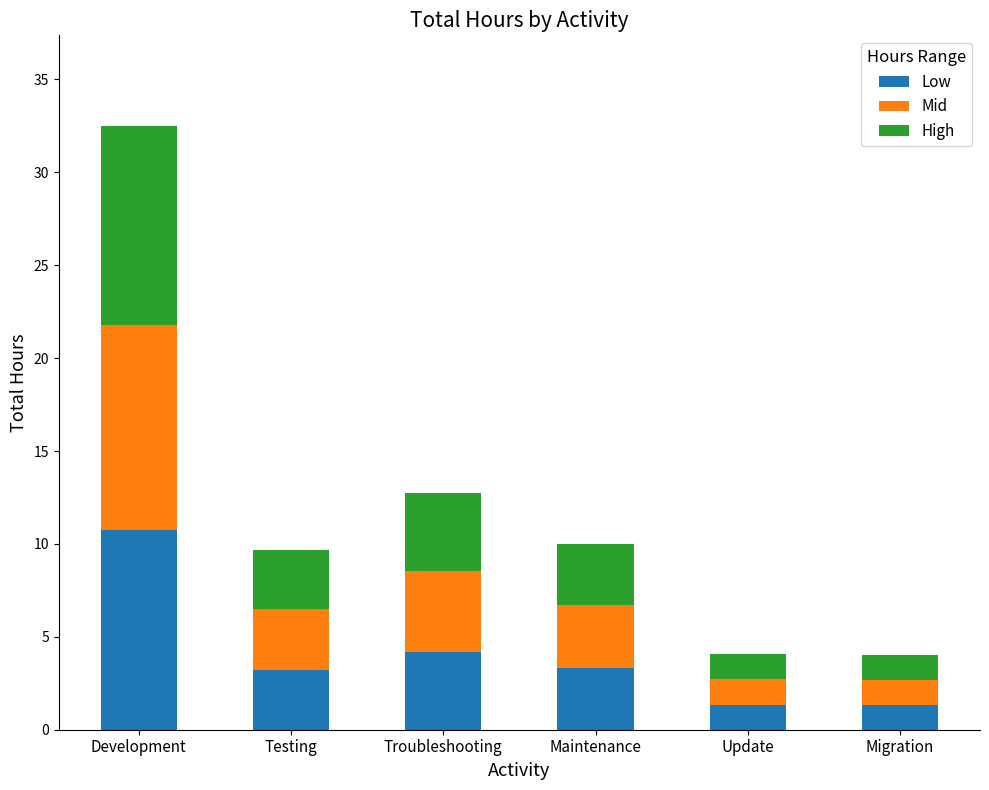

How many bars are there in total?

6